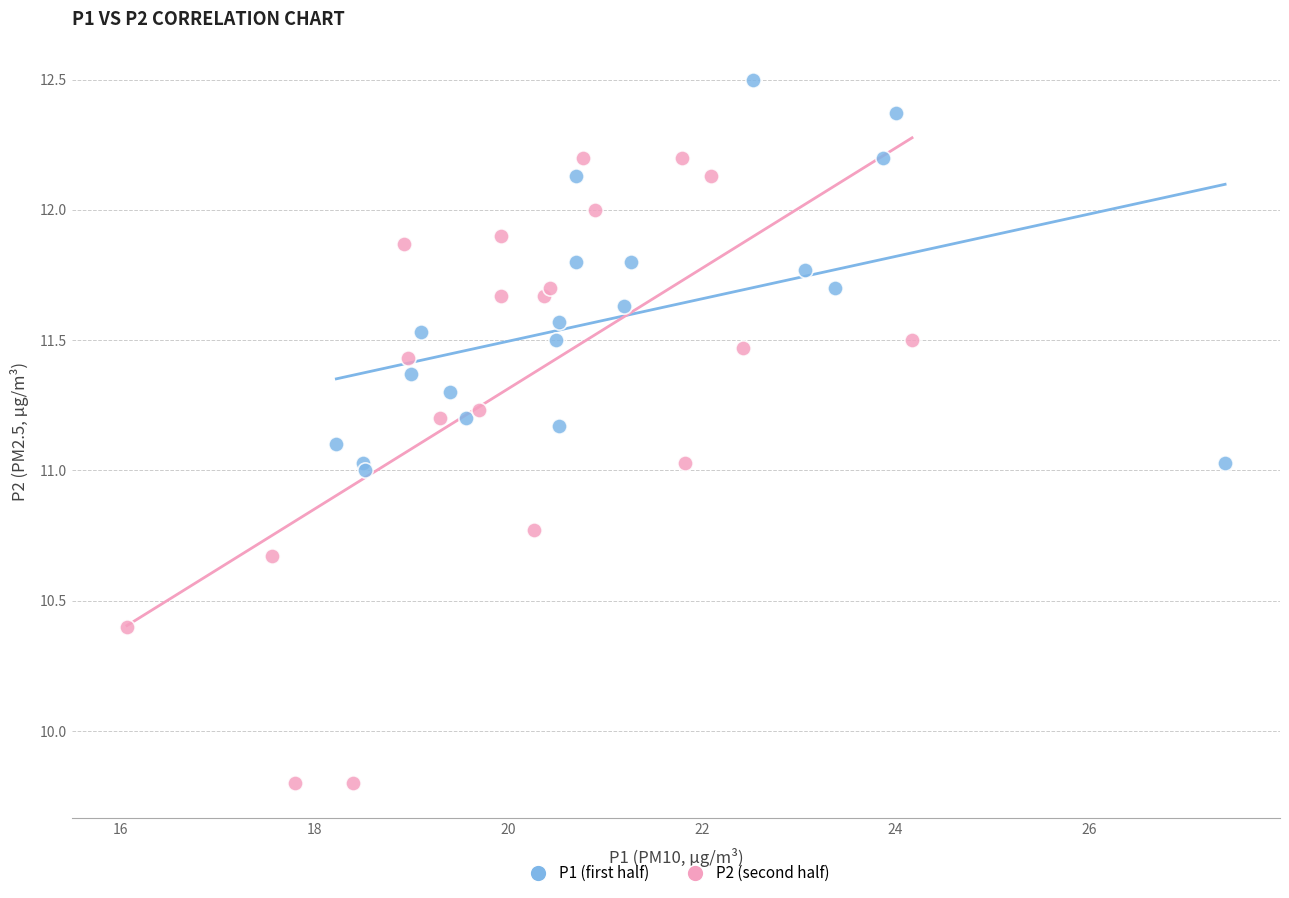

Which series contains the highest Y value?

P1 (first half)